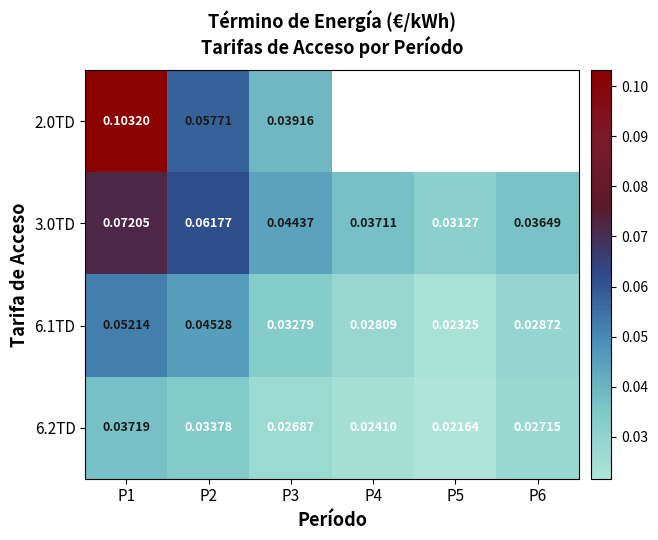

Which label corresponds to the smallest value in the chart?

P5